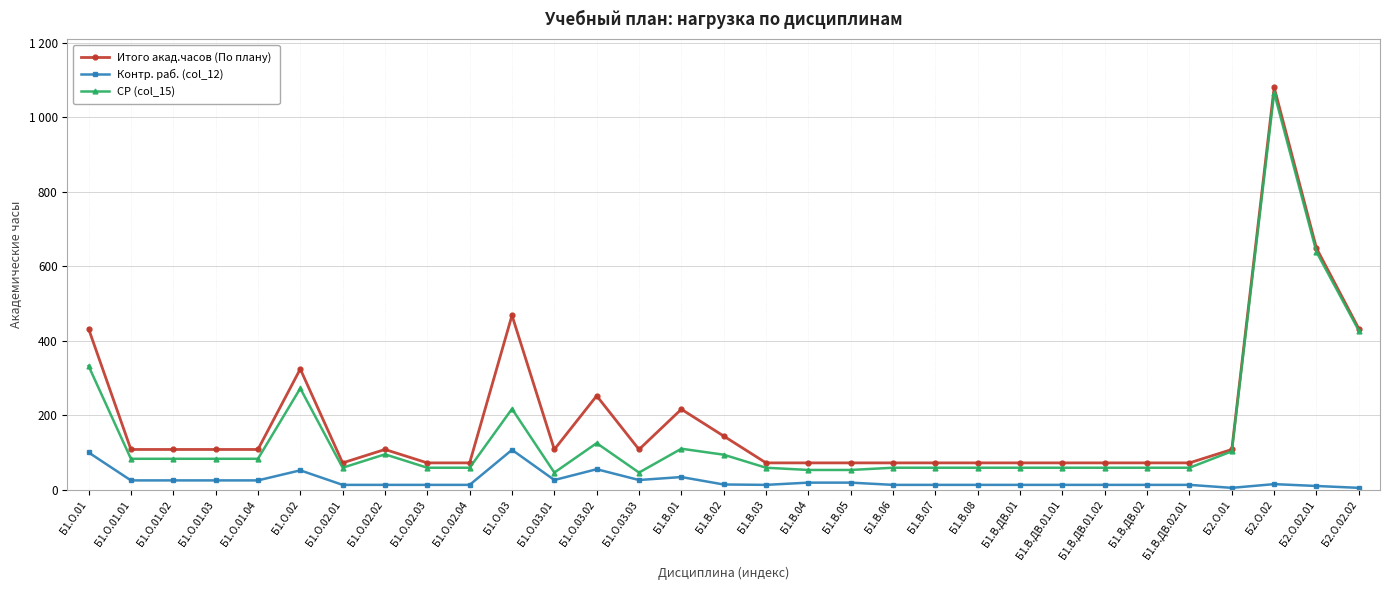

At which label does Контр. раб. (col_12) first exceed 13?

Б1.О.01